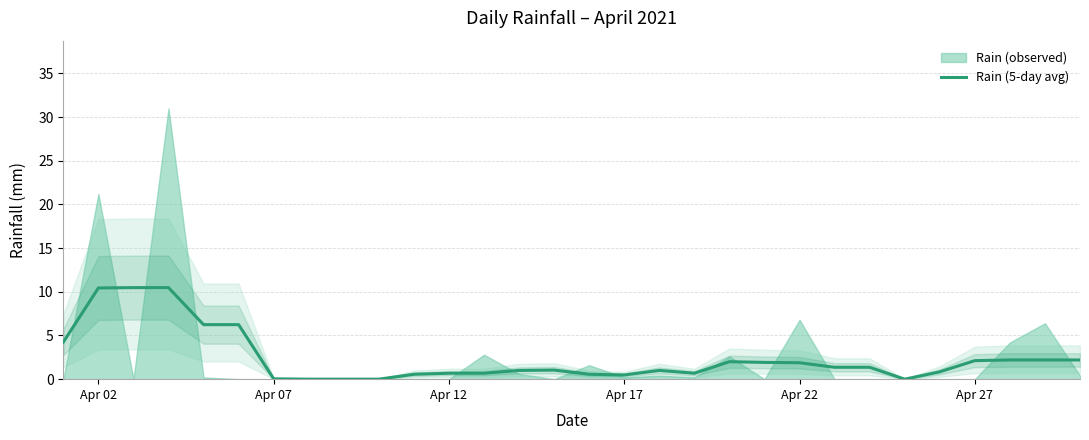

What is the maximum value for Rain (5-day avg)?

10.5